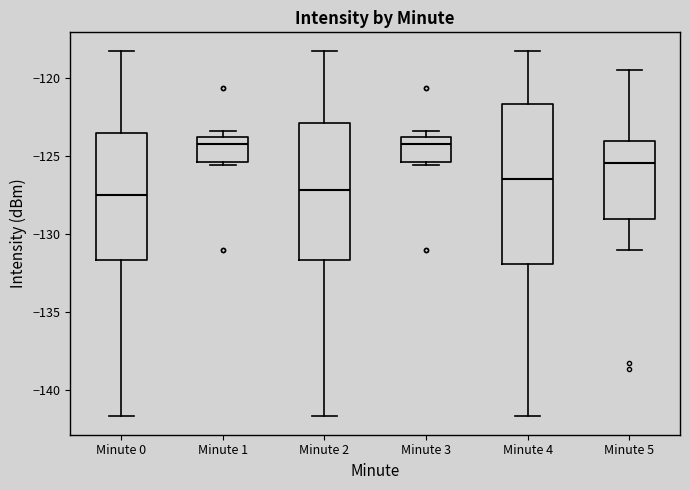

Reading left to right, read every box against the y-axis: the position of its median line, the range the box covers, and the ends of its whiskers. The values are not printed on the chart, so give them approximately, as read against the axis.

Minute 0: median -127.5, box -131.5 to -123.5, whiskers -141.5 to -118.5
Minute 1: median -124.0 (just below the box's upper edge), box -125.5 to -124.0, whiskers -125.5 (just below the box's lower edge) to -123.5
Minute 2: median -127.0, box -131.5 to -123.0, whiskers -141.5 to -118.5
Minute 3: median -124.0 (just below the box's upper edge), box -125.5 to -124.0, whiskers -125.5 (just below the box's lower edge) to -123.5
Minute 4: median -126.5, box -132.0 to -121.5, whiskers -141.5 to -118.5
Minute 5: median -125.5, box -129.0 to -124.0, whiskers -131.0 to -119.5